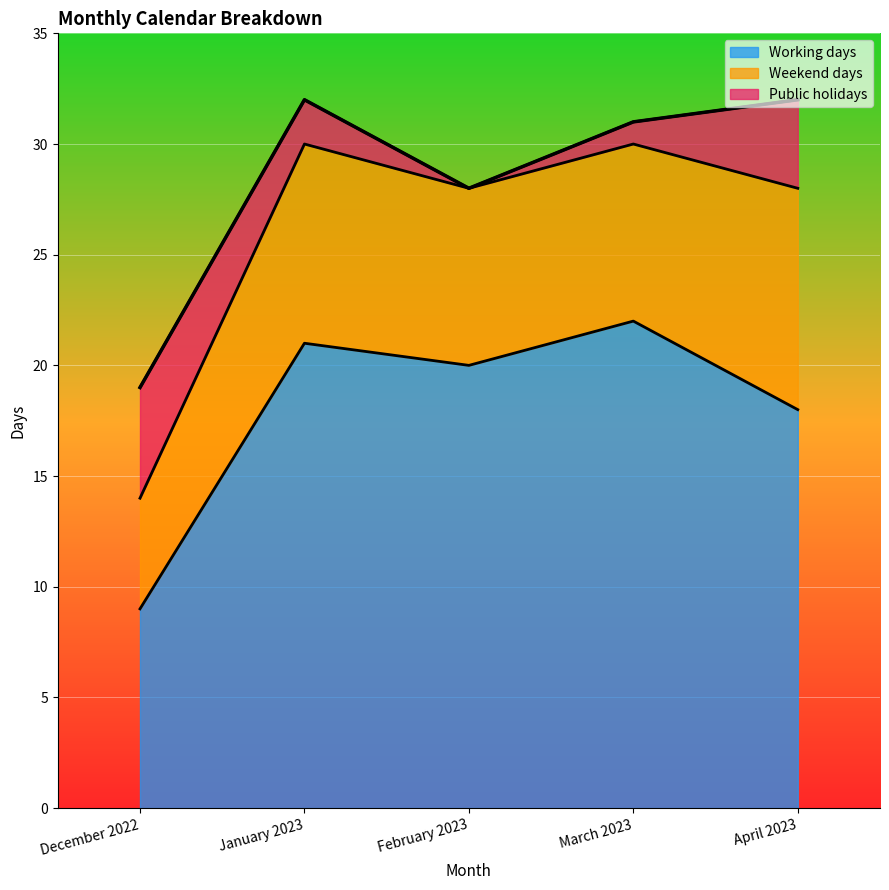

True or false: Working days and Weekend days intersect in this chart.

False